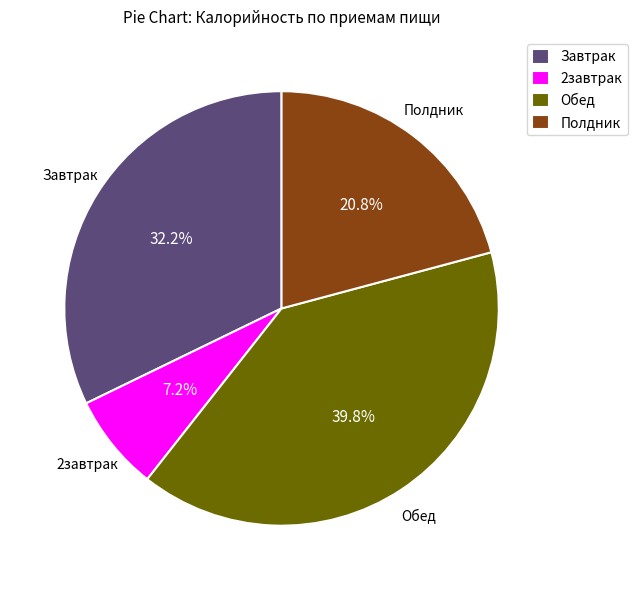

To the nearest percent, what is the average slice percentage?

25%